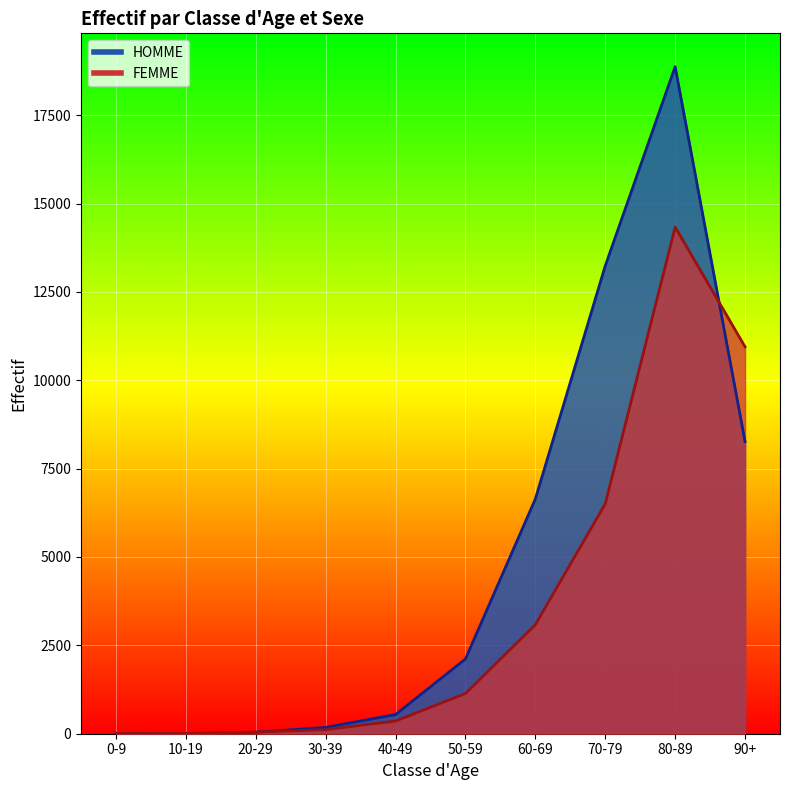

At which label does FEMME first exceed 1138?

60-69